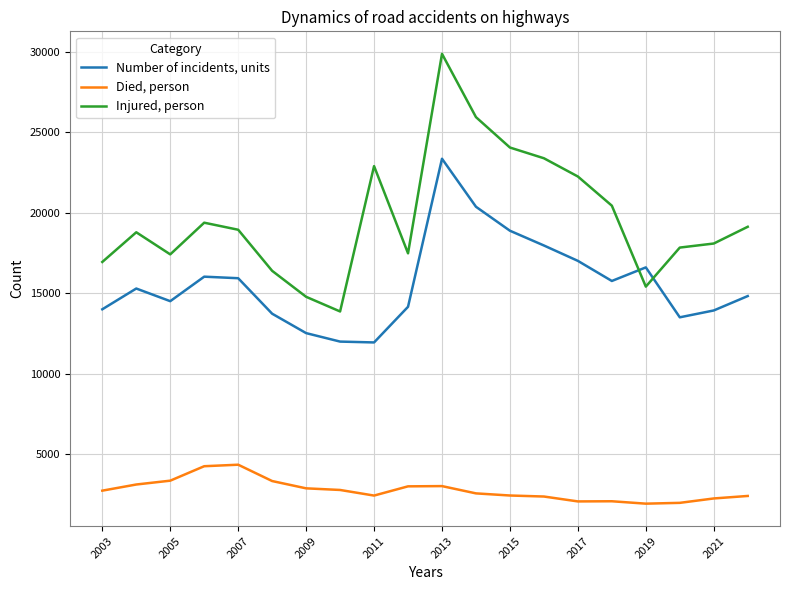

What is the maximum value shown in the chart?

29872